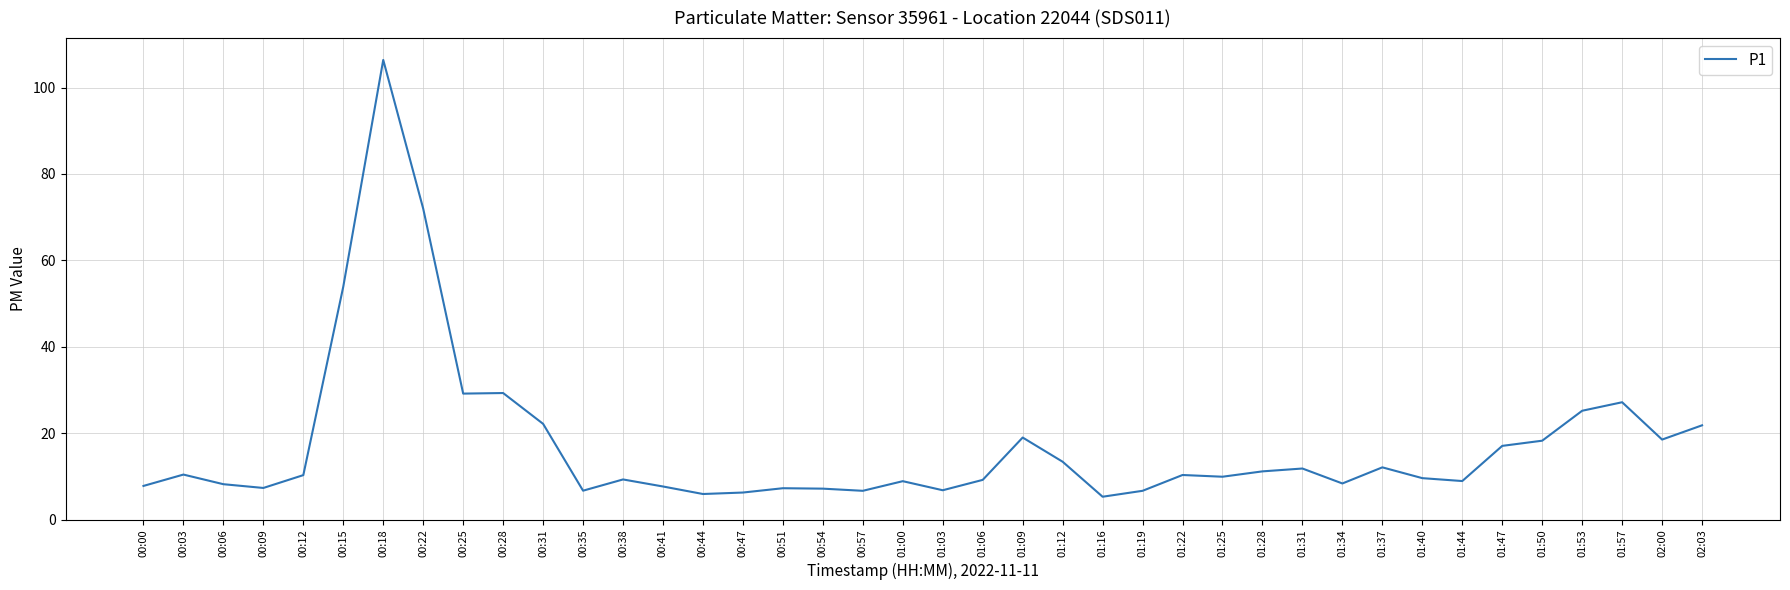

Which category has the highest value across all series?

00:18